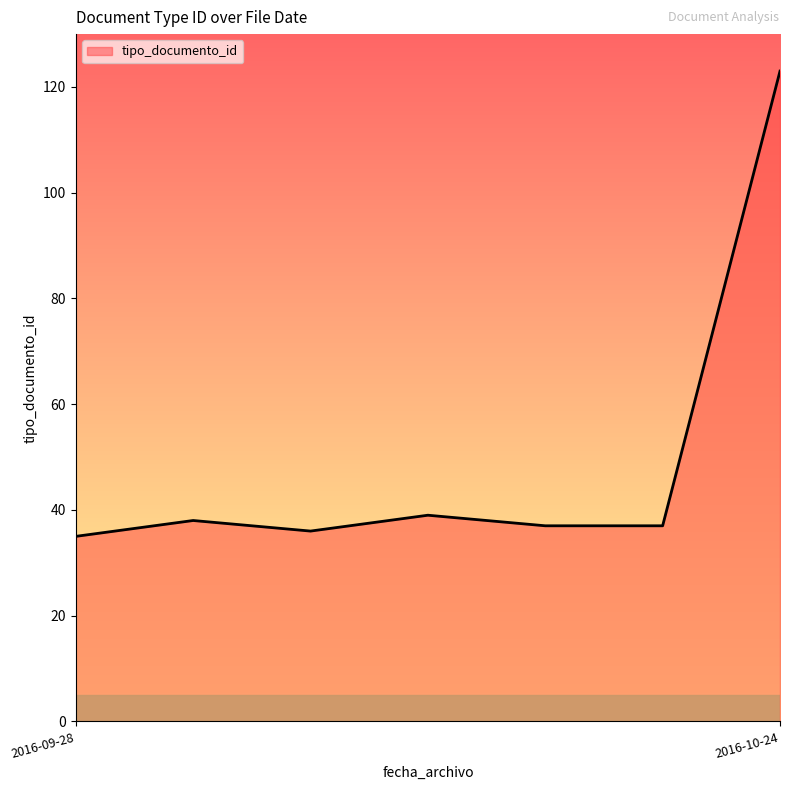

What is the difference between the maximum and second lowest values?

87